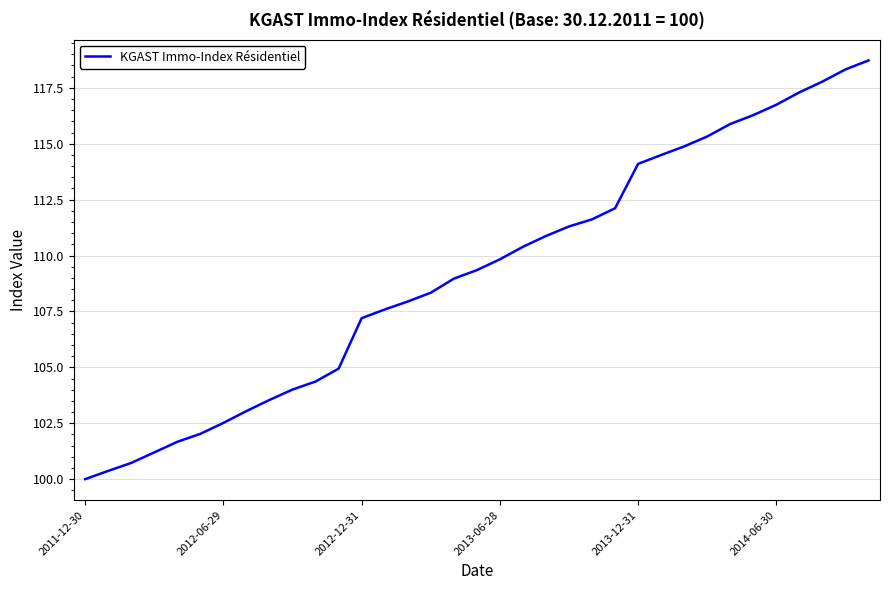

What is the greatest value displayed?

118.7